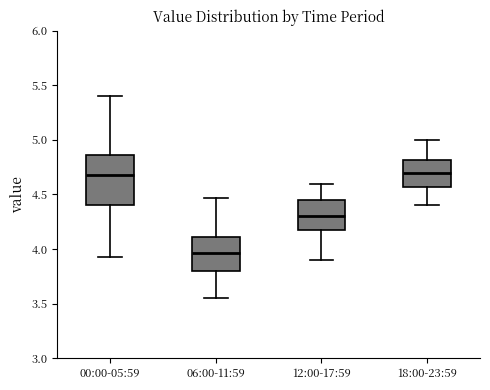

Reading left to right, transcribe this box plot: for each box, give where its median line is, the range the box spans, and where its two whiskers end, as read against the y-axis. The values are not printed on the chart, so give them approximately, as read against the axis.

00:00-05:59: median 4.70, box 4.40 to 4.85, whiskers 3.95 to 5.40
06:00-11:59: median 3.95, box 3.80 to 4.10, whiskers 3.55 to 4.45
12:00-17:59: median 4.30, box 4.15 to 4.45, whiskers 3.90 to 4.60
18:00-23:59: median 4.70, box 4.55 to 4.80, whiskers 4.40 to 5.00